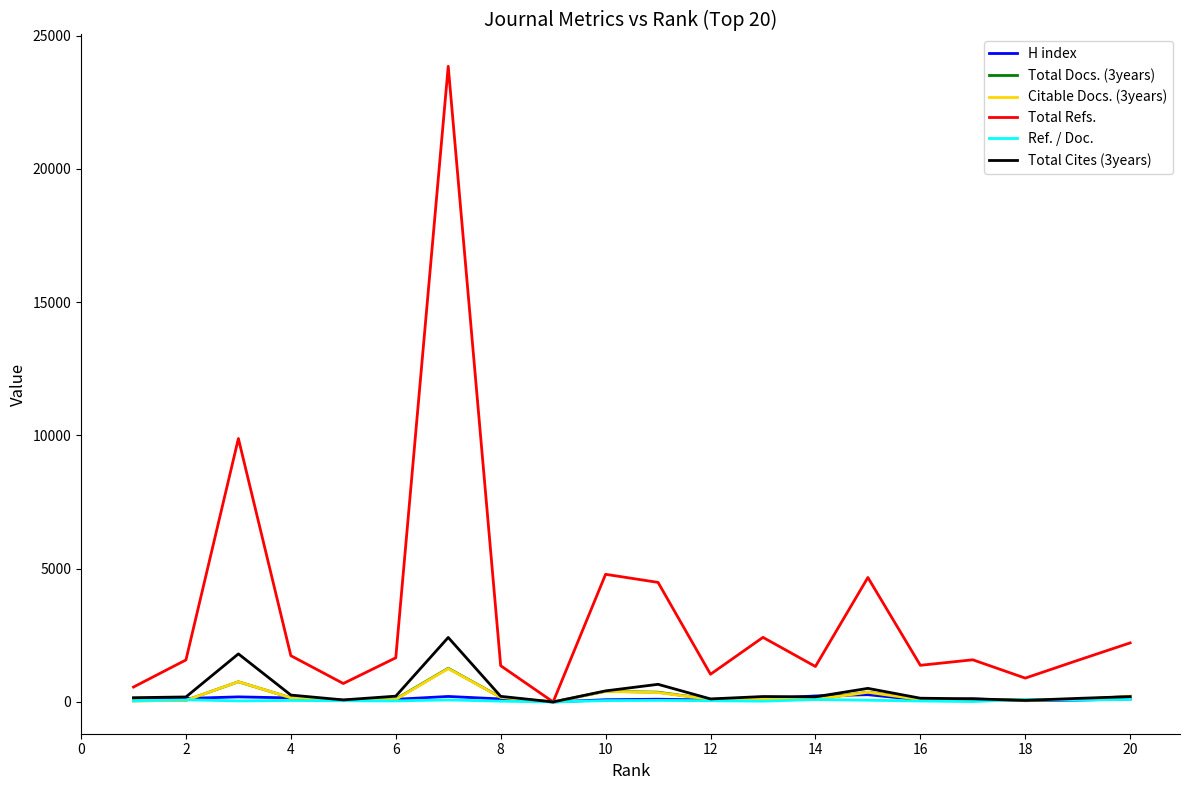

What is the highest value of the Total Refs. series?

23850.0